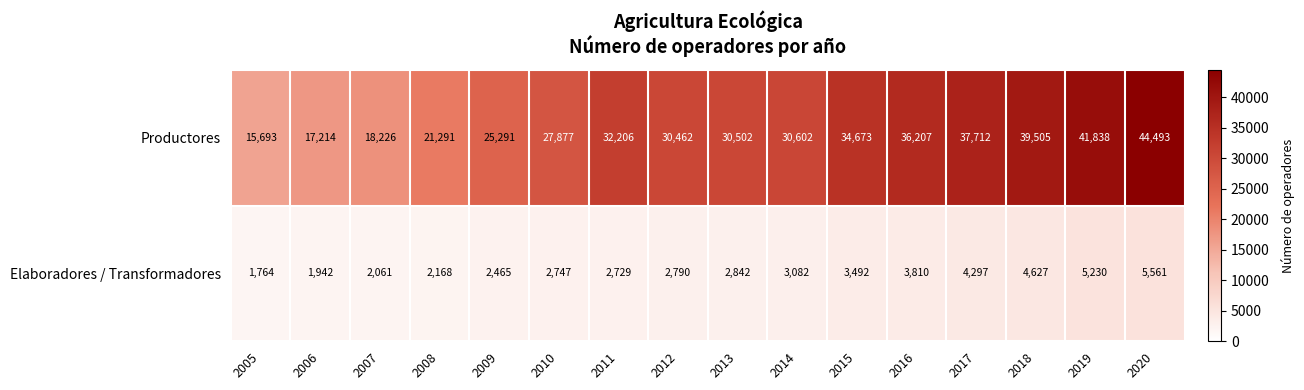

Which series has the widest spread of values?

Productores